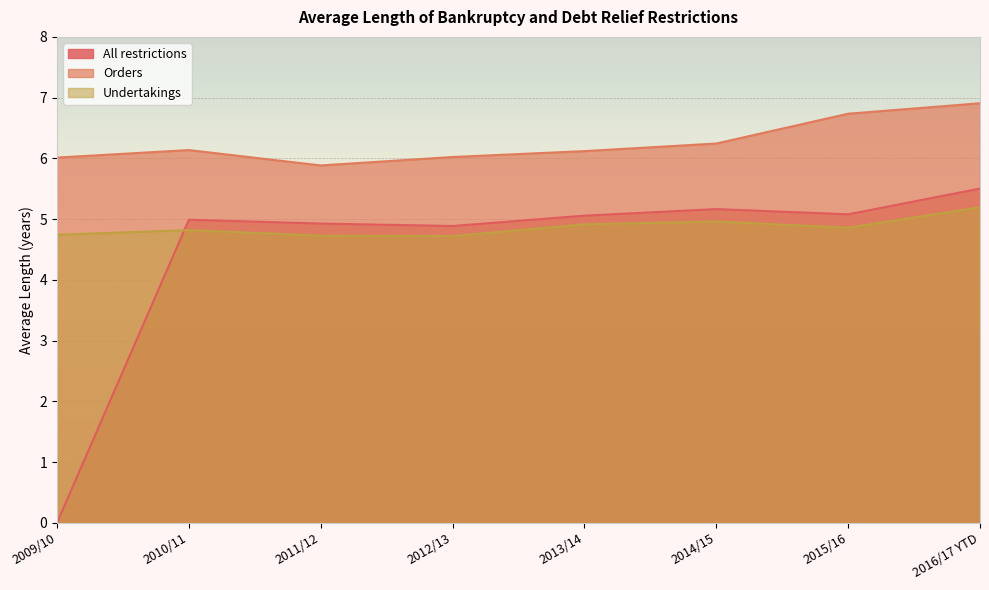

What is the label of the 7th point from the right?

2010/11